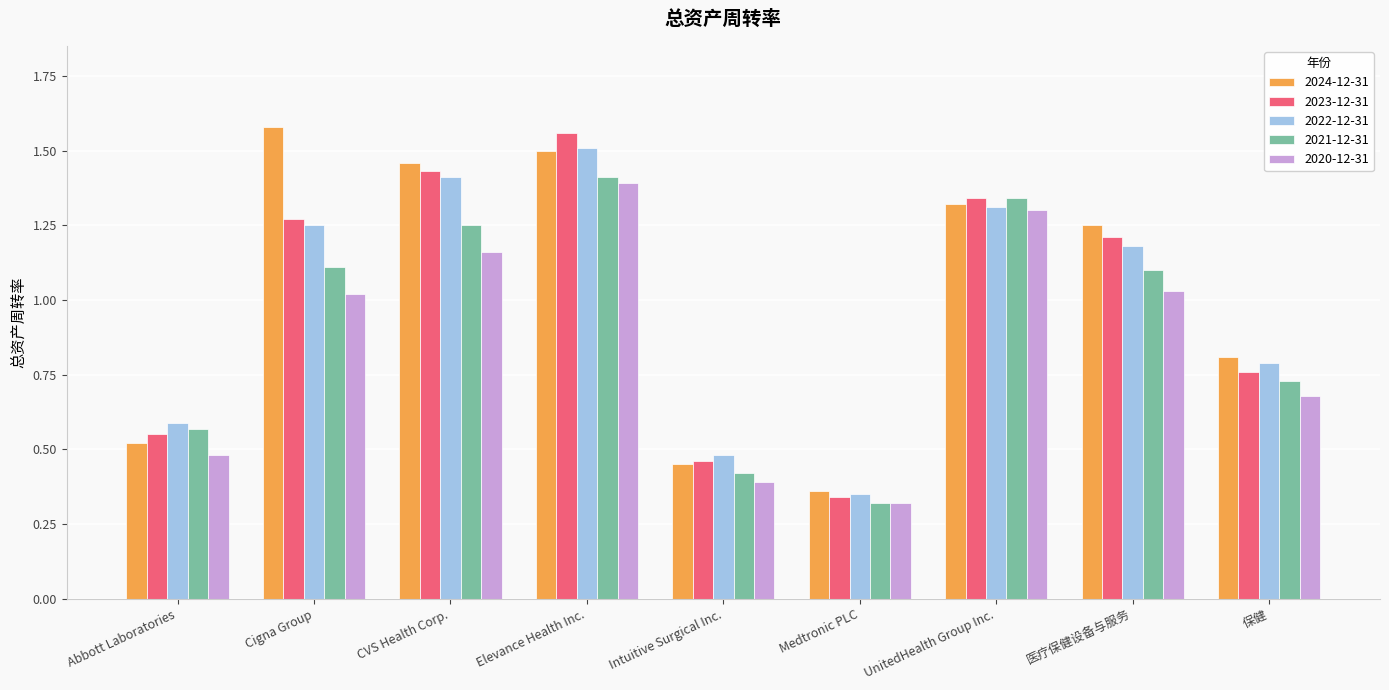

What is the difference between the maximum and minimum values in the 2020-12-31 series?

1.1